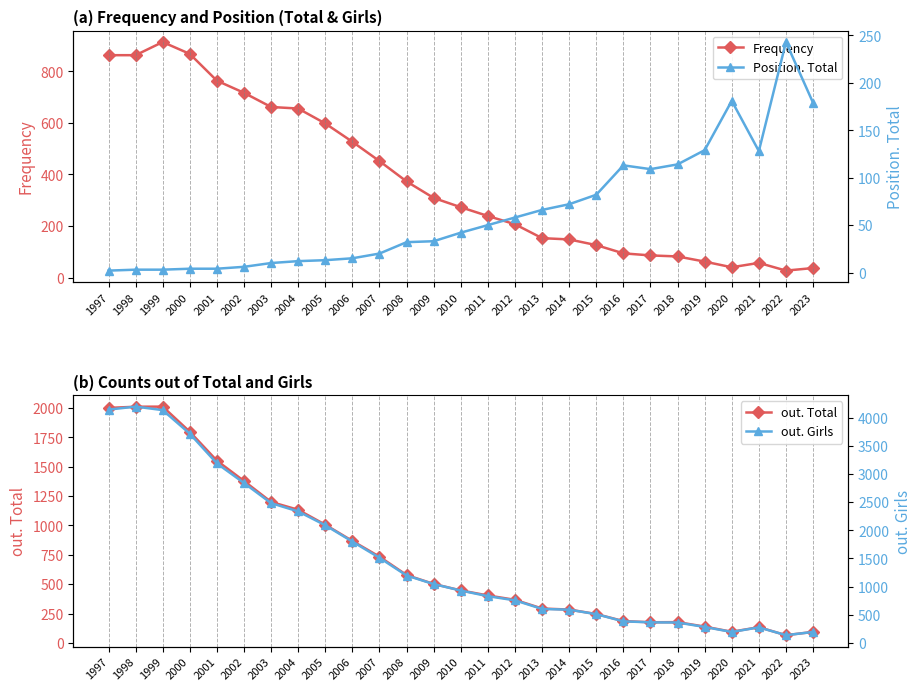

Reading left to right, transcribe all the data shown in this chart.

Frequency: 1997=863	1998=863	1999=914	2000=868	2001=764	2002=717	2003=662	2004=656	2005=598	2006=527	2007=452	2008=373	2009=309	2010=273	2011=239	2012=207	2013=153	2014=148	2015=126	2016=94	2017=86	2018=82	2019=62	2020=40	2021=57	2022=27	2023=37
Position. Total: 1997=2	1998=3	1999=3	2000=4	2001=4	2002=6	2003=10	2004=12	2005=13	2006=15	2007=20	2008=32	2009=33	2010=42	2011=50	2012=58	2013=66	2014=72	2015=82	2016=113	2017=109	2018=114	2019=129	2020=181	2021=128	2022=243	2023=179
out. Total: 1997=2000	1998=2010	1999=2011	2000=1797	2001=1551	2002=1378	2003=1200	2004=1133	2005=1006	2006=868	2007=734	2008=578	2009=502	2010=447	2011=404	2012=367	2013=293	2014=284	2015=246	2016=186	2017=176	2018=177	2019=139	2020=95	2021=134	2022=66	2023=94
out. Girls: 1997=4145	1998=4198	1999=4136	2000=3717	2001=3189	2002=2841	2003=2483	2004=2336	2005=2090	2006=1800	2007=1512	2008=1197	2009=1045	2010=930	2011=830	2012=756	2013=603	2014=590	2015=510	2016=383	2017=365	2018=362	2019=283	2020=194	2021=276	2022=137	2023=194